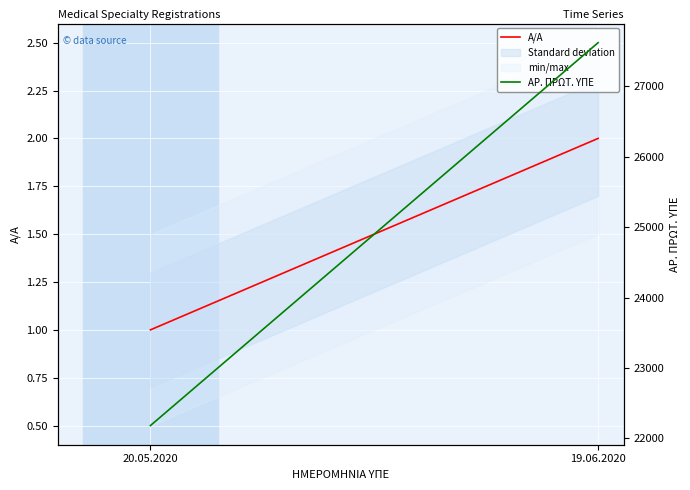

Reading right to left, what are all the values shown in this chart?

Α/Α: 2	1
ΑΡ. ΠΡΩΤ. ΥΠΕ: 27617	22182